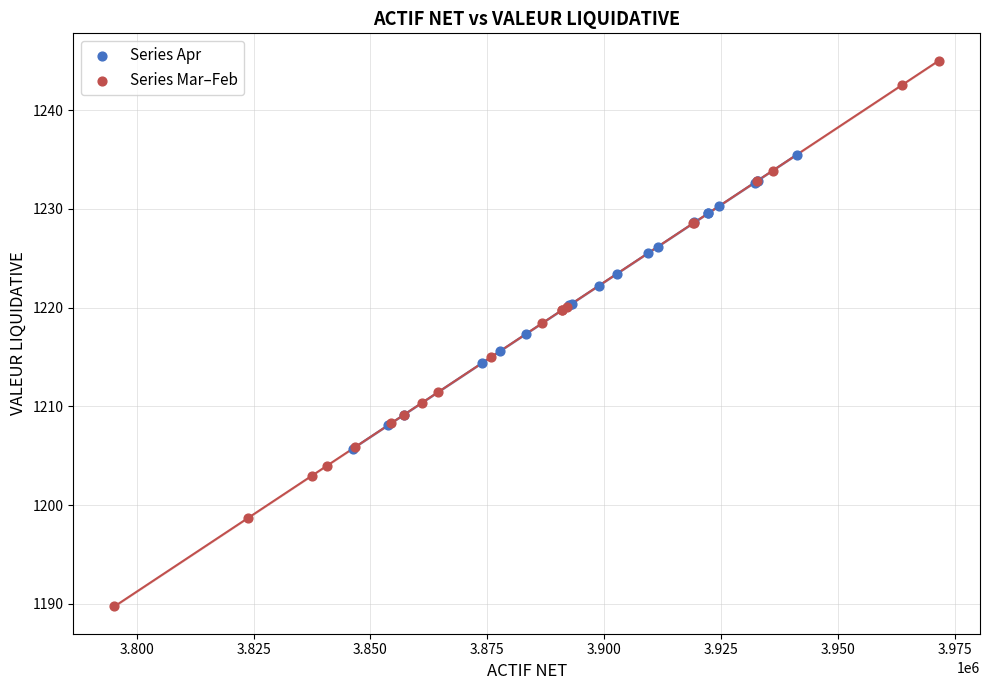

Which series contains the highest Y value?

Series Mar–Feb